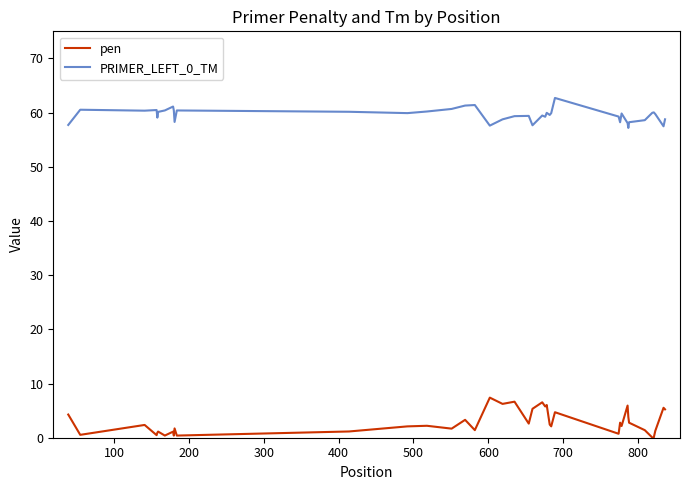

Which series has the largest range (max minus min)?

pen